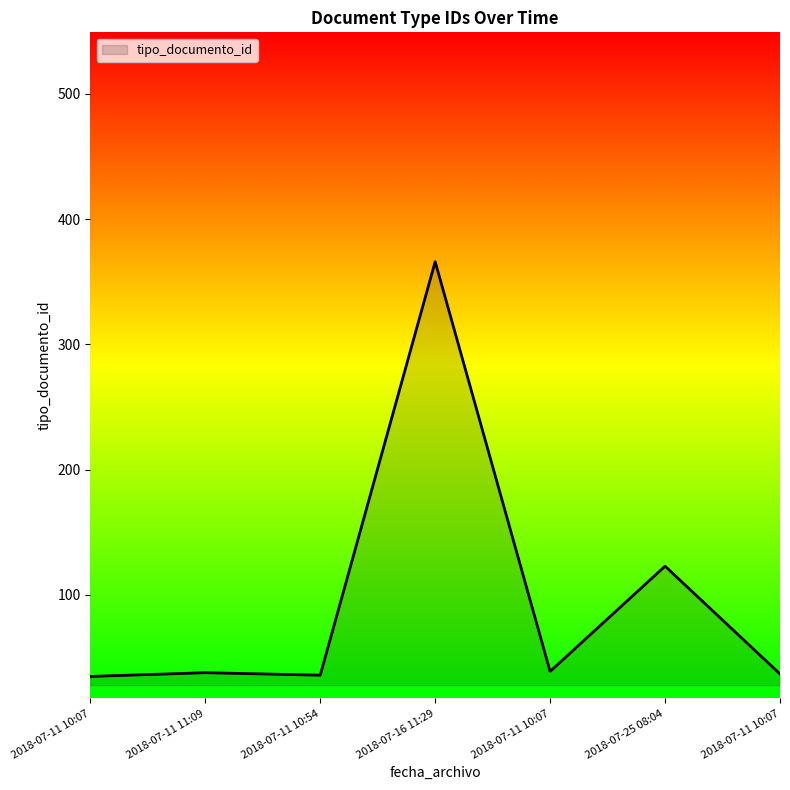

Reading left to right, extract all data points from this chart.

35	38	36	366	39	123	37